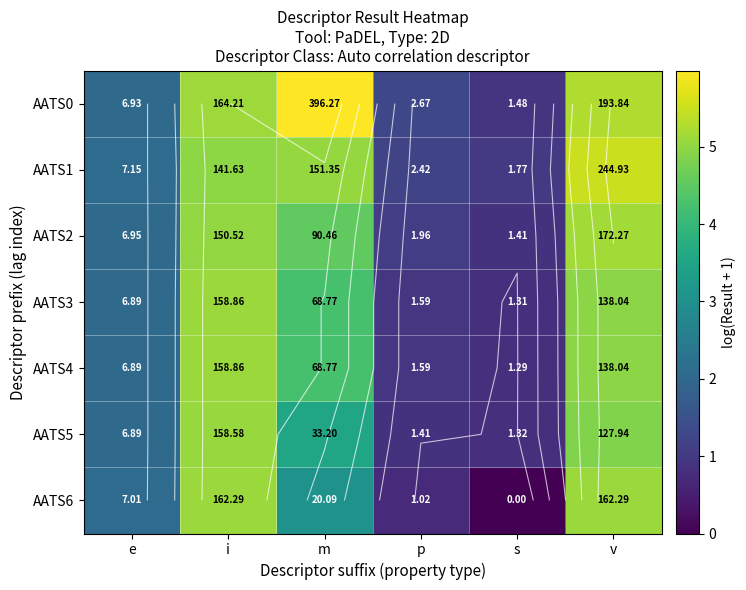

What is the sum of all AATS4 values?

18.1